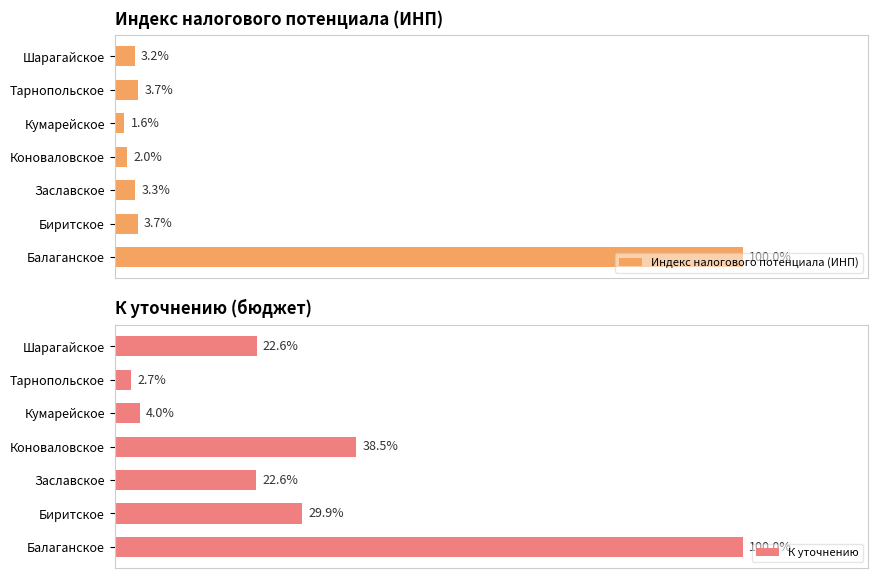

At which label is К уточнению closest to 51?

Коноваловское